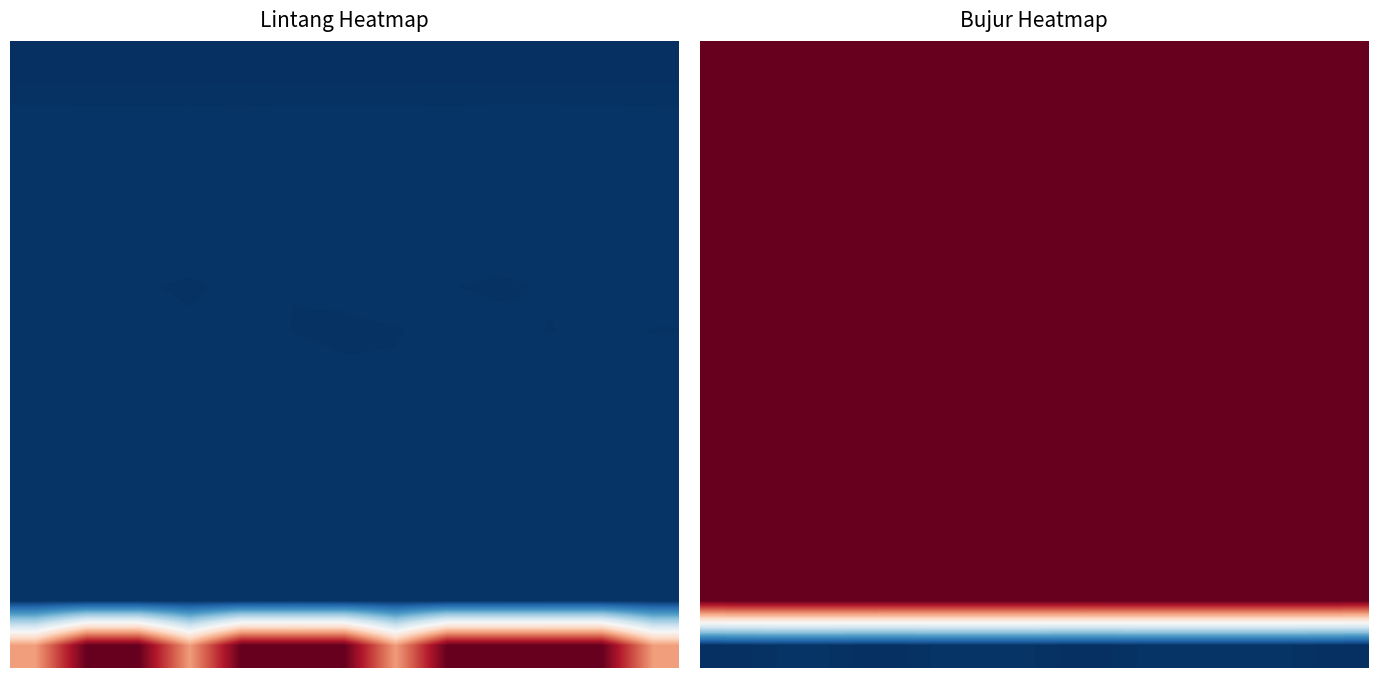

What is the difference between the highest and lowest values at 2?

126.1